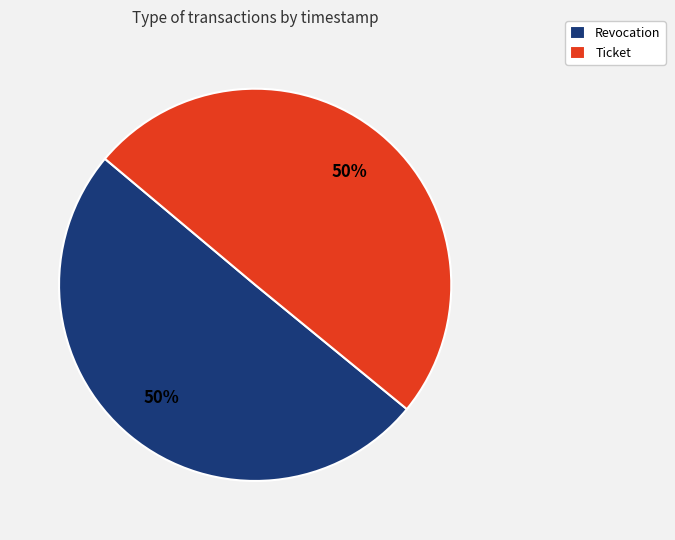

Do Revocation and Ticket together represent more than half of the pie?

Yes